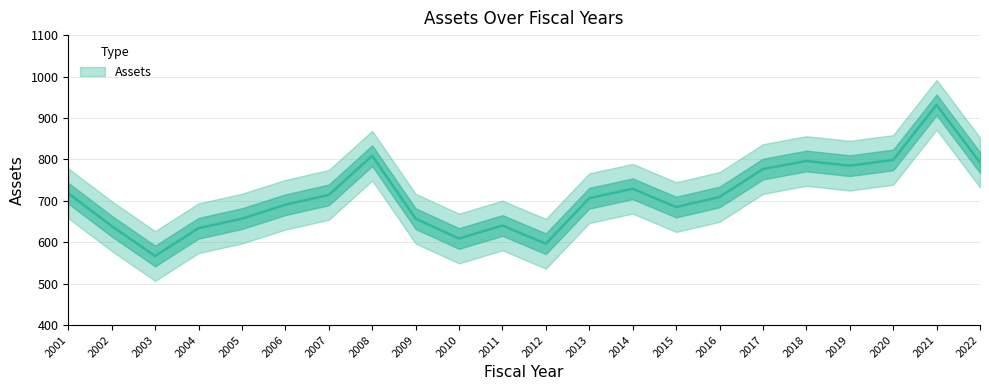

What is the ratio of the value at 2010 to the value at 2001?

0.8